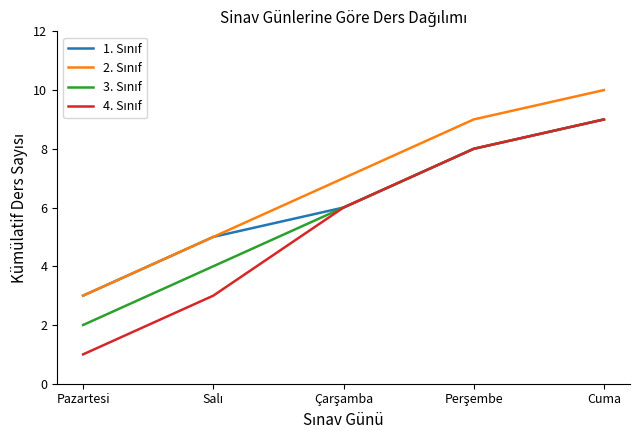

At which category is the sum across all series the highest?

Cuma